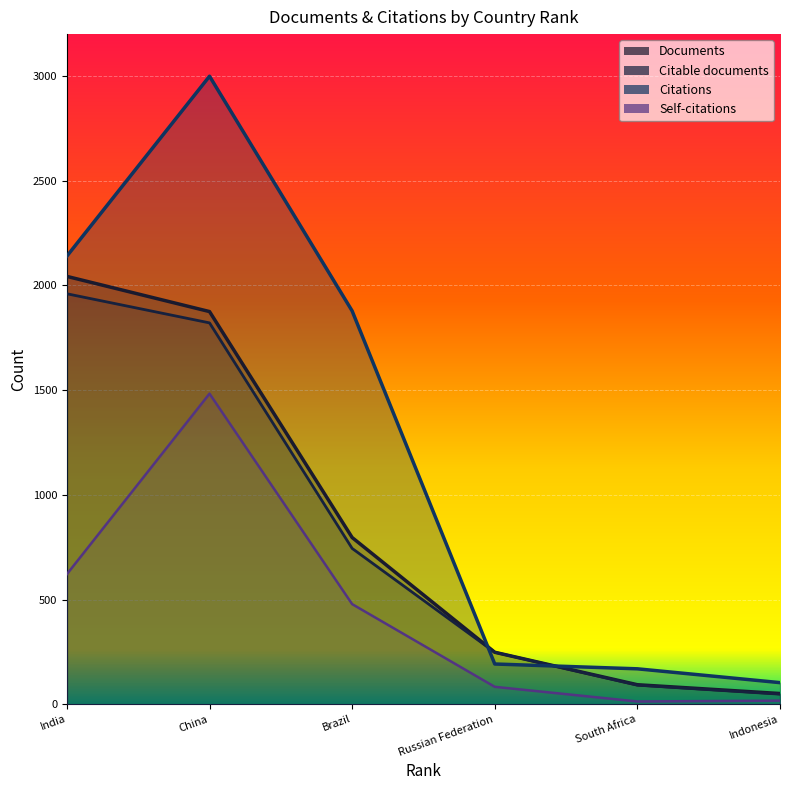

What is the total value across all series at China?

8178